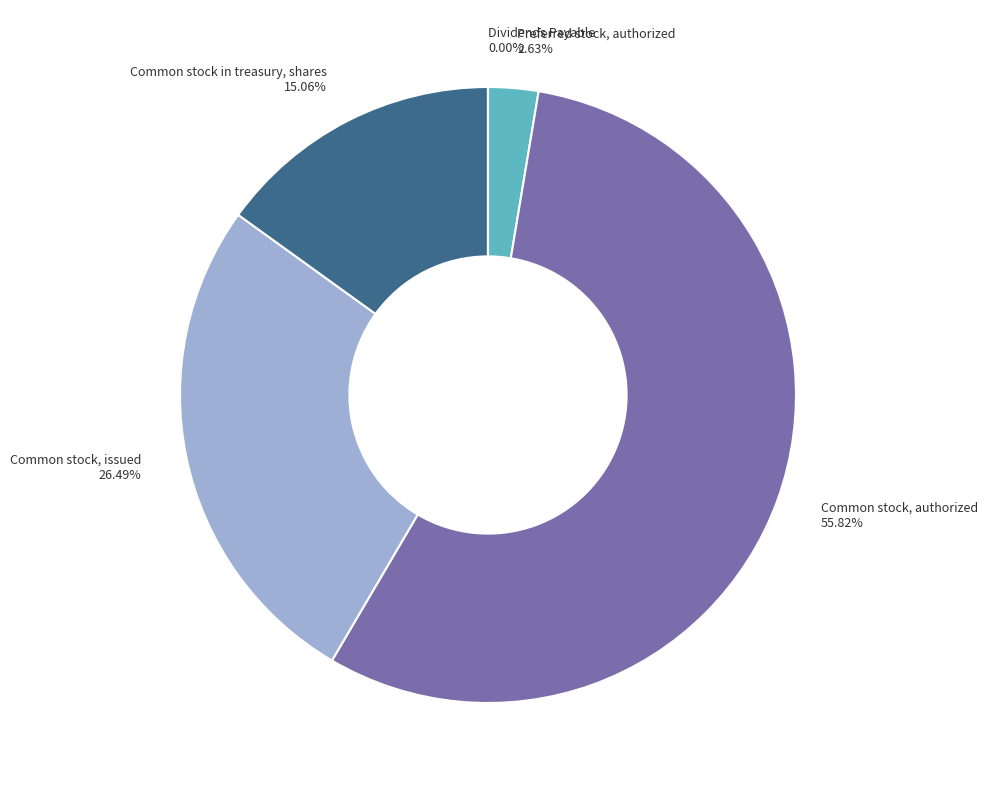

Rank the categories by value from highest to lowest.

Common stock, authorized, Common stock, issued, Common stock in treasury, shares, Preferred stock, authorized, Dividends Payable